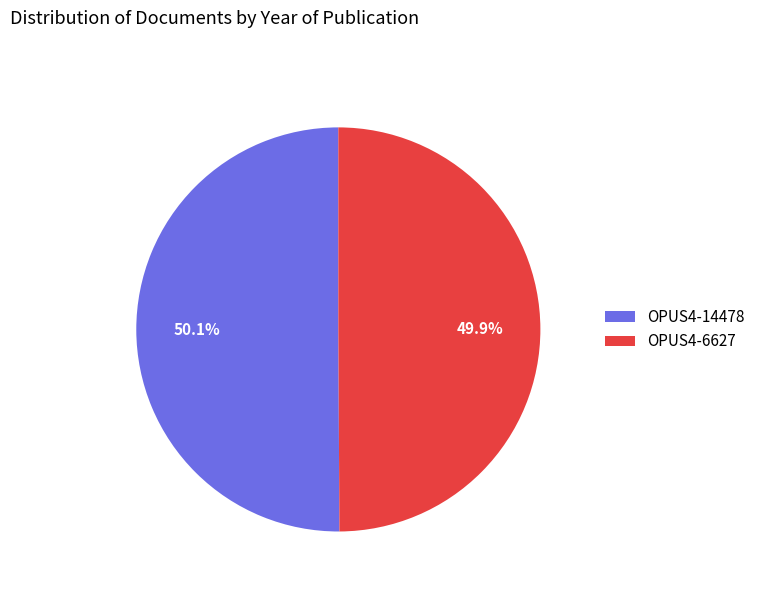

Does any single category account for the majority?

Yes